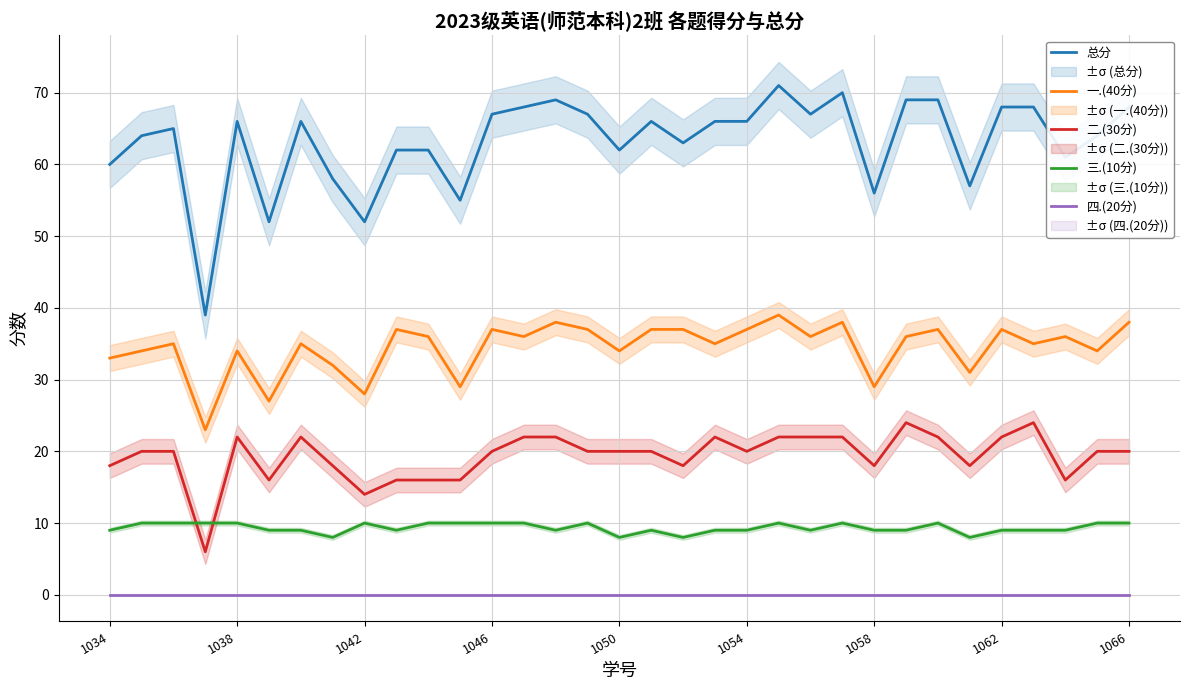

True or false: 二.(30分) and 一.(40分) cross at least once.

False